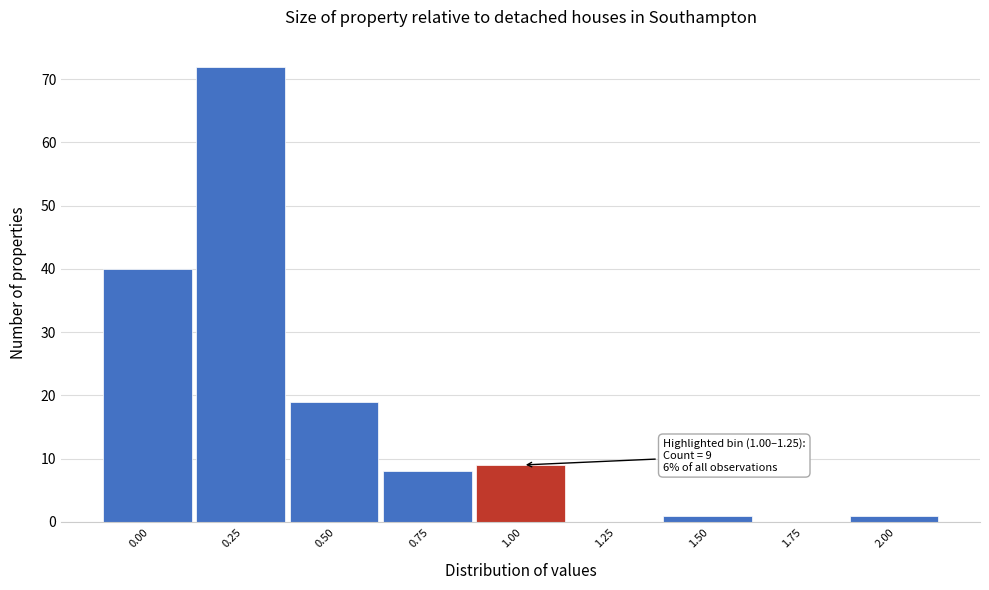

Reading left to right, transcribe all the data shown in this chart.

0.00=40	0.25=72	0.50=19	0.75=8	1.00=9	1.25=0	1.50=1	1.75=0	2.00=1